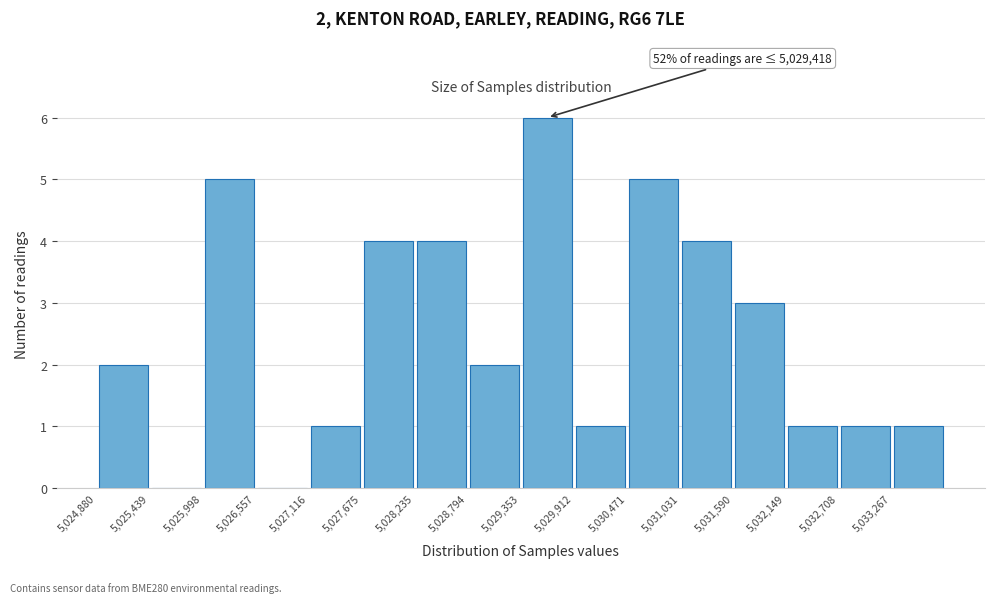

Which range on the x-axis has the tallest bar?

5029400 to 5029900